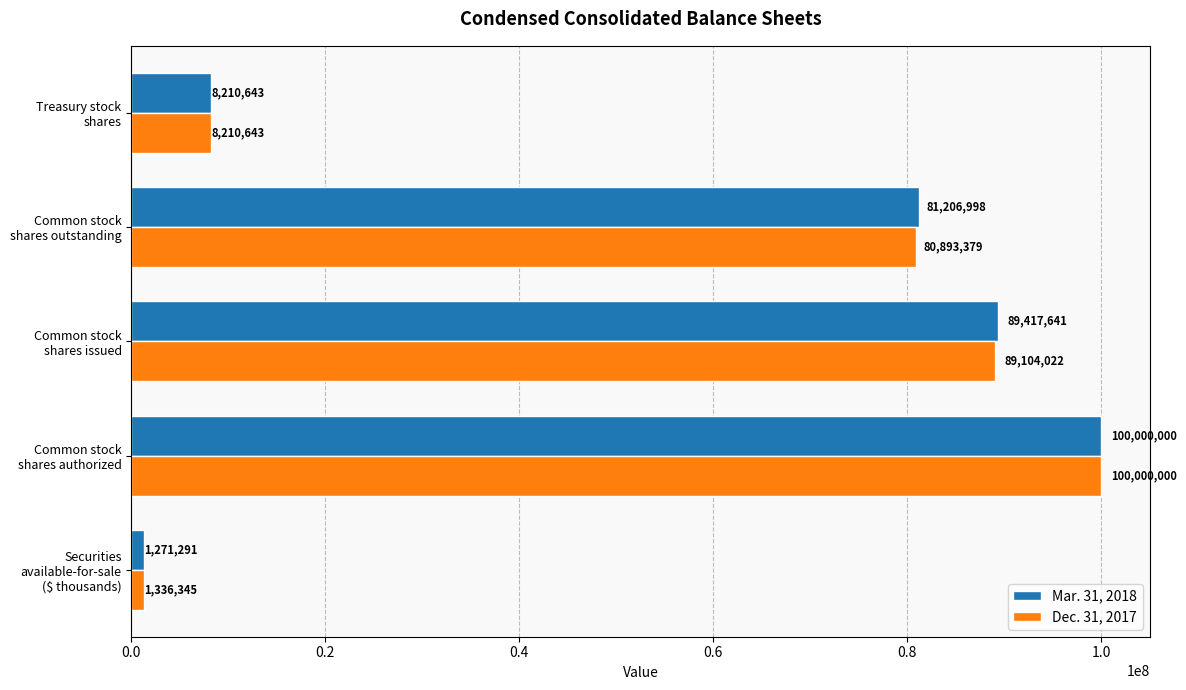

Which series has the widest spread of values?

Mar. 31, 2018